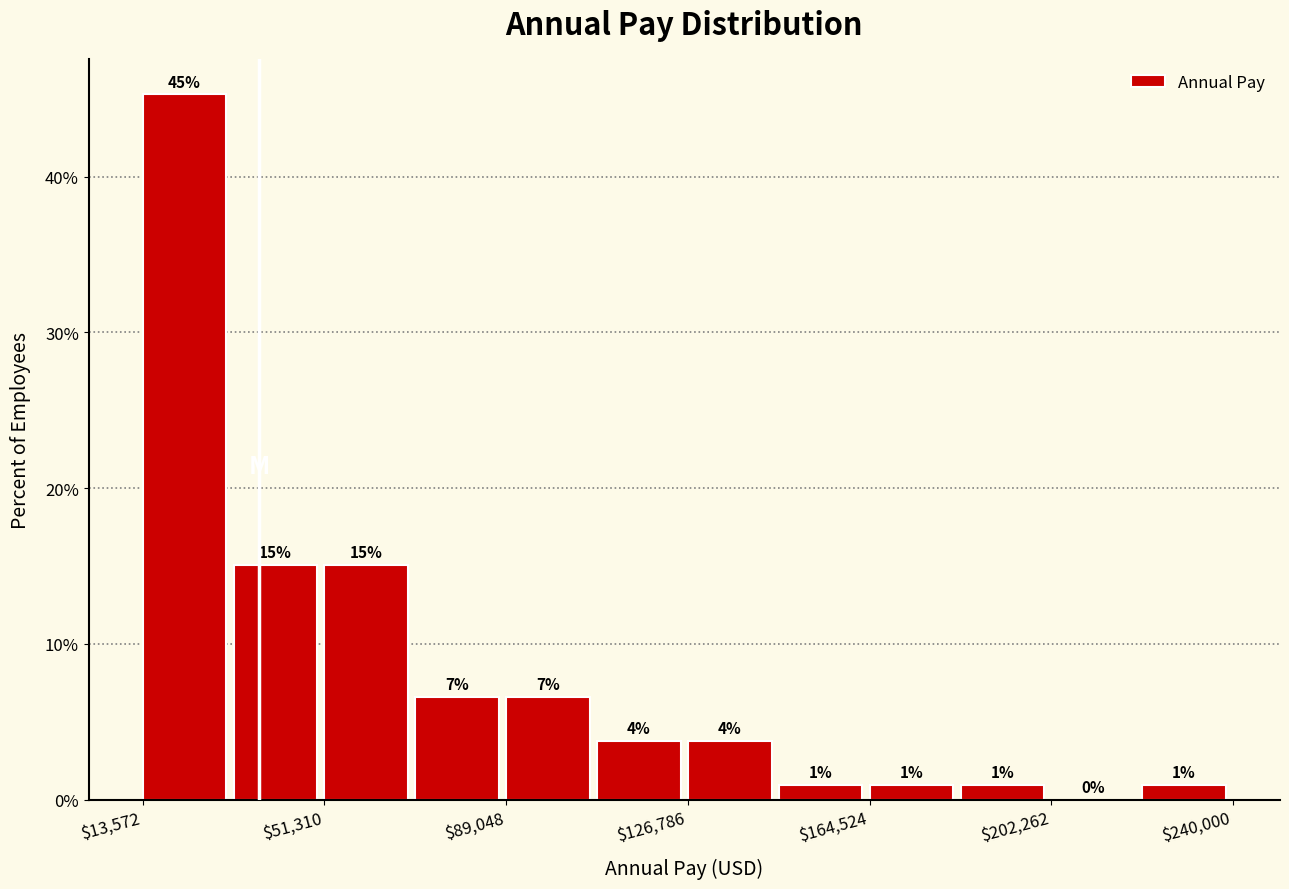

Around what value on the x-axis is the tallest bar? Give the approximate position of its centre, as read against the axis.

20000